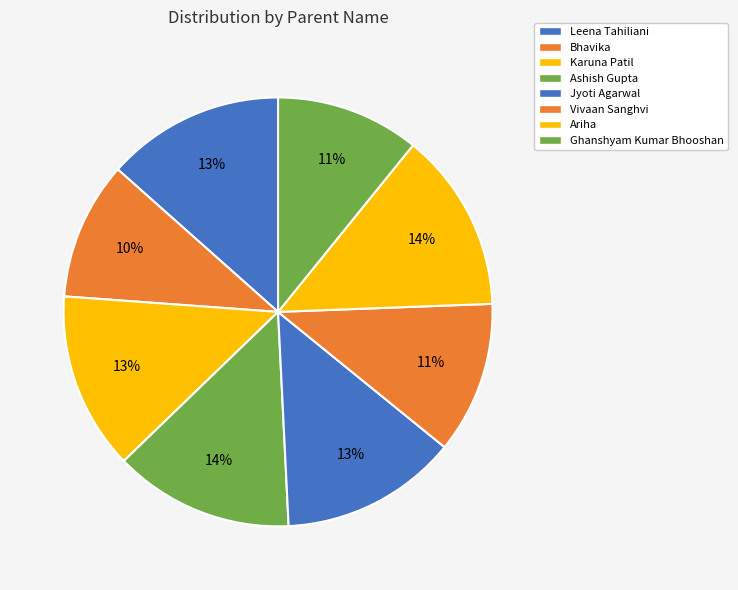

Count the number of slices in the pie.

8